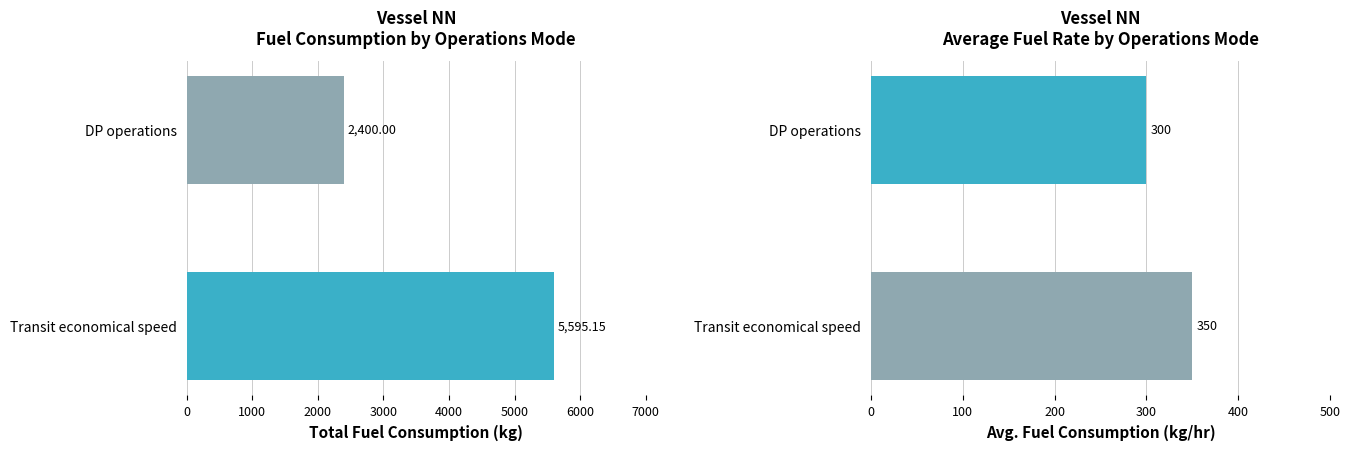

Which series has the largest total across all categories?

Total fuel consumption